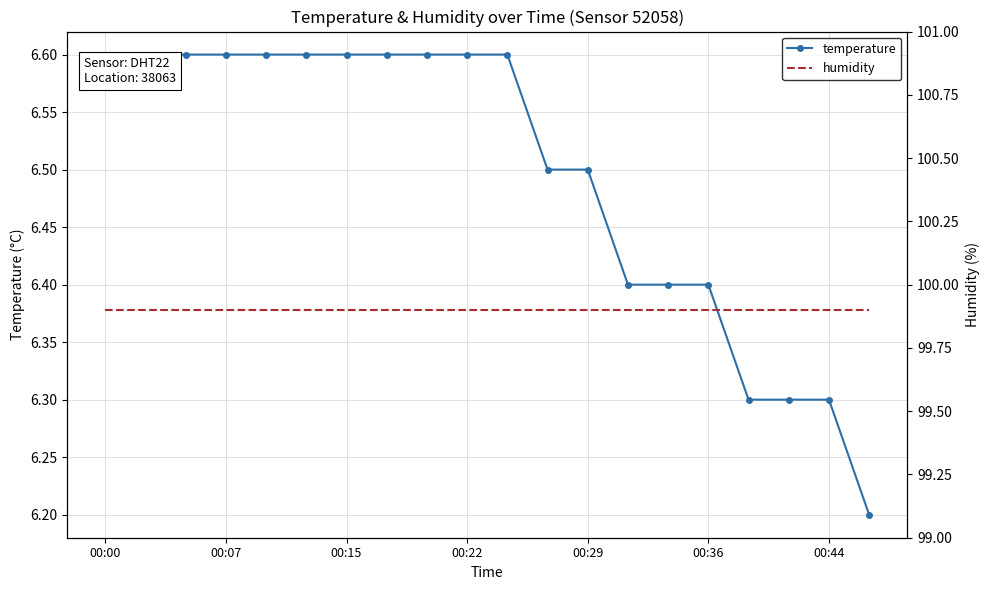

How many lines are shown in the chart?

2